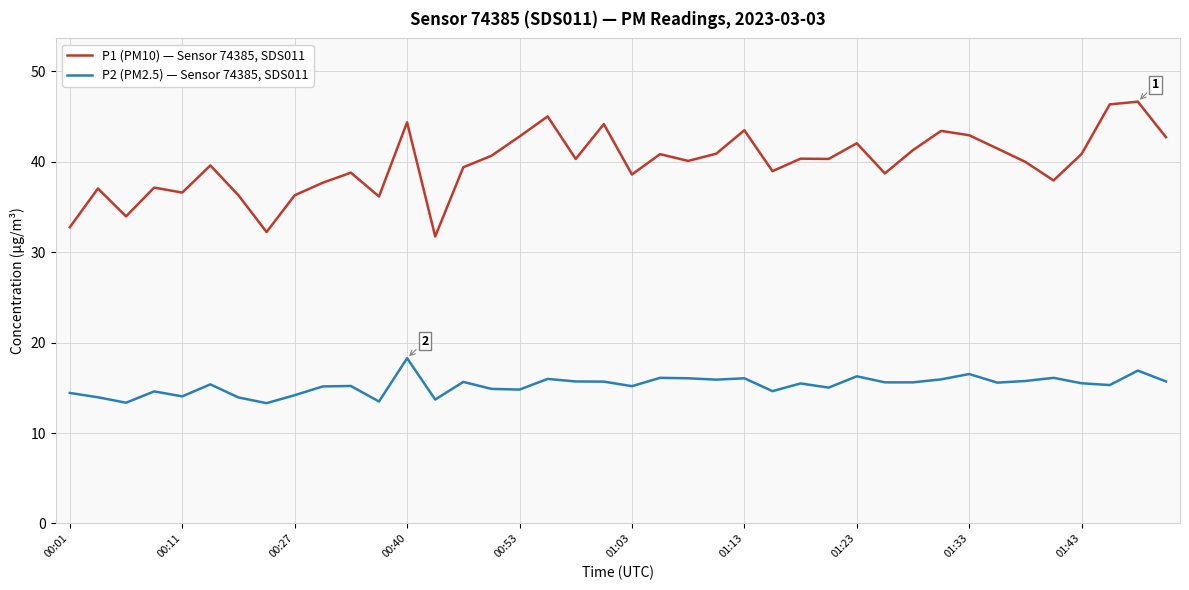

True or false: P2 (PM2.5) — Sensor 74385, SDS011 and P1 (PM10) — Sensor 74385, SDS011 intersect in this chart.

False